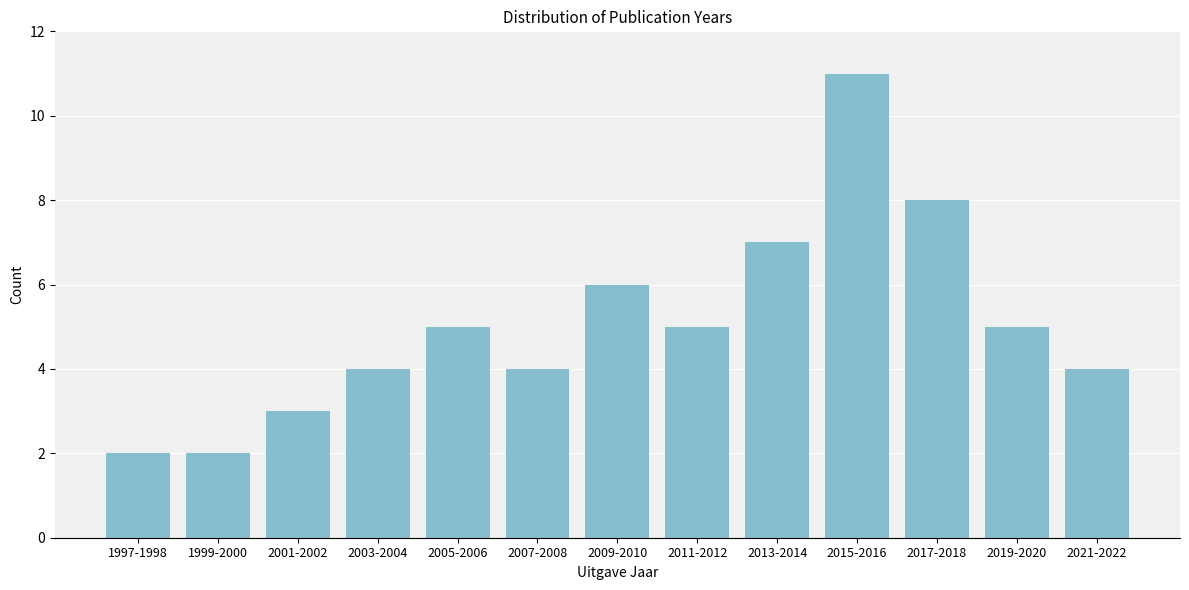

Reading left to right, what are all the values shown in this chart?

2	2	3	4	5	4	6	5	7	11	8	5	4